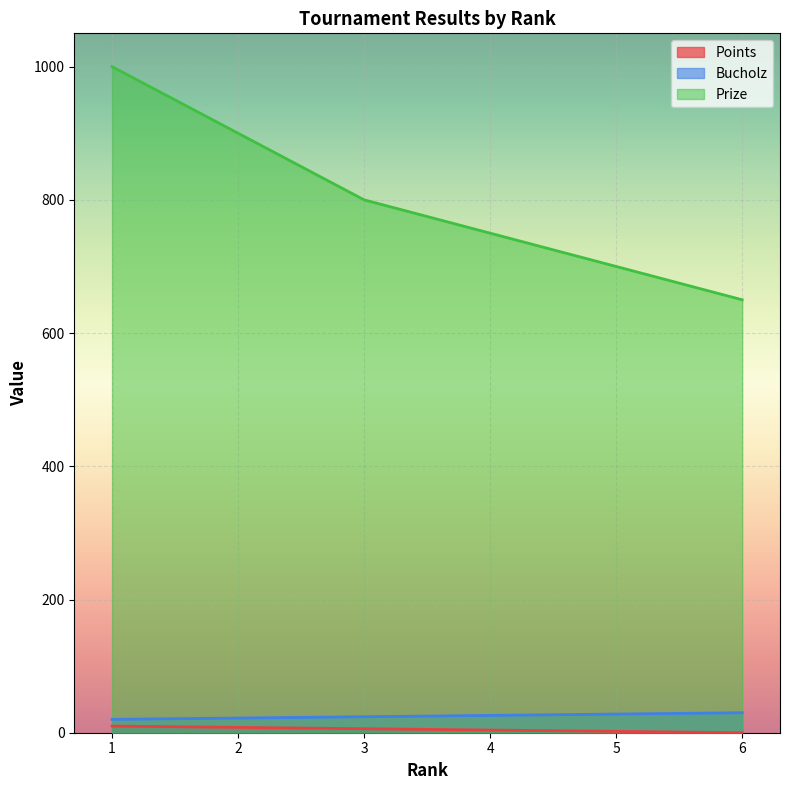

Read the Prize value at 2, to the nearest 50.

900